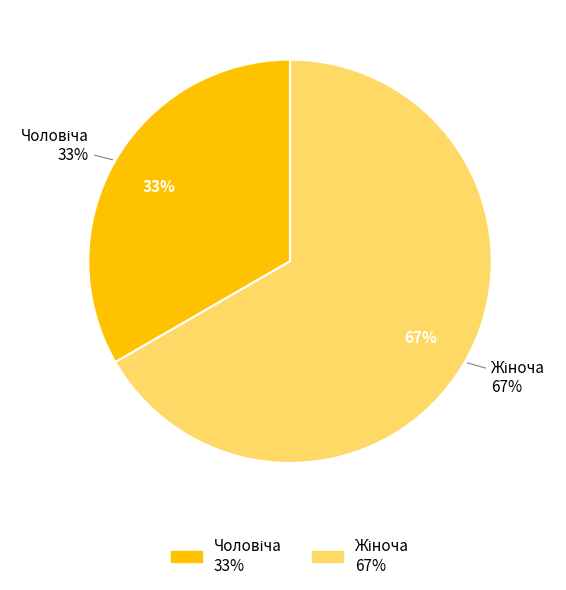

Approximately how many times larger is the value at Чоловіча compared to Жіноча?

0.5